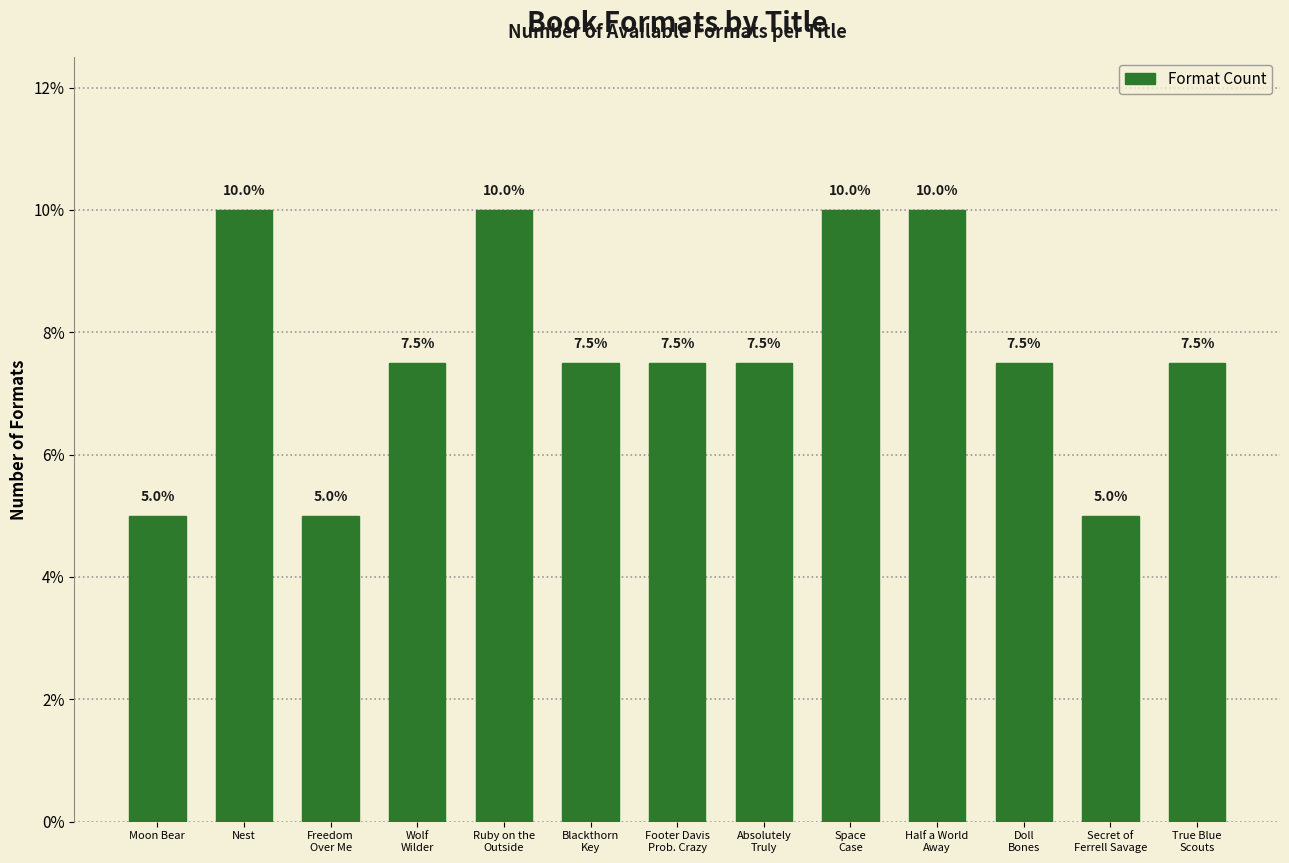

What is the value of the 2nd bar from the left?

10.0